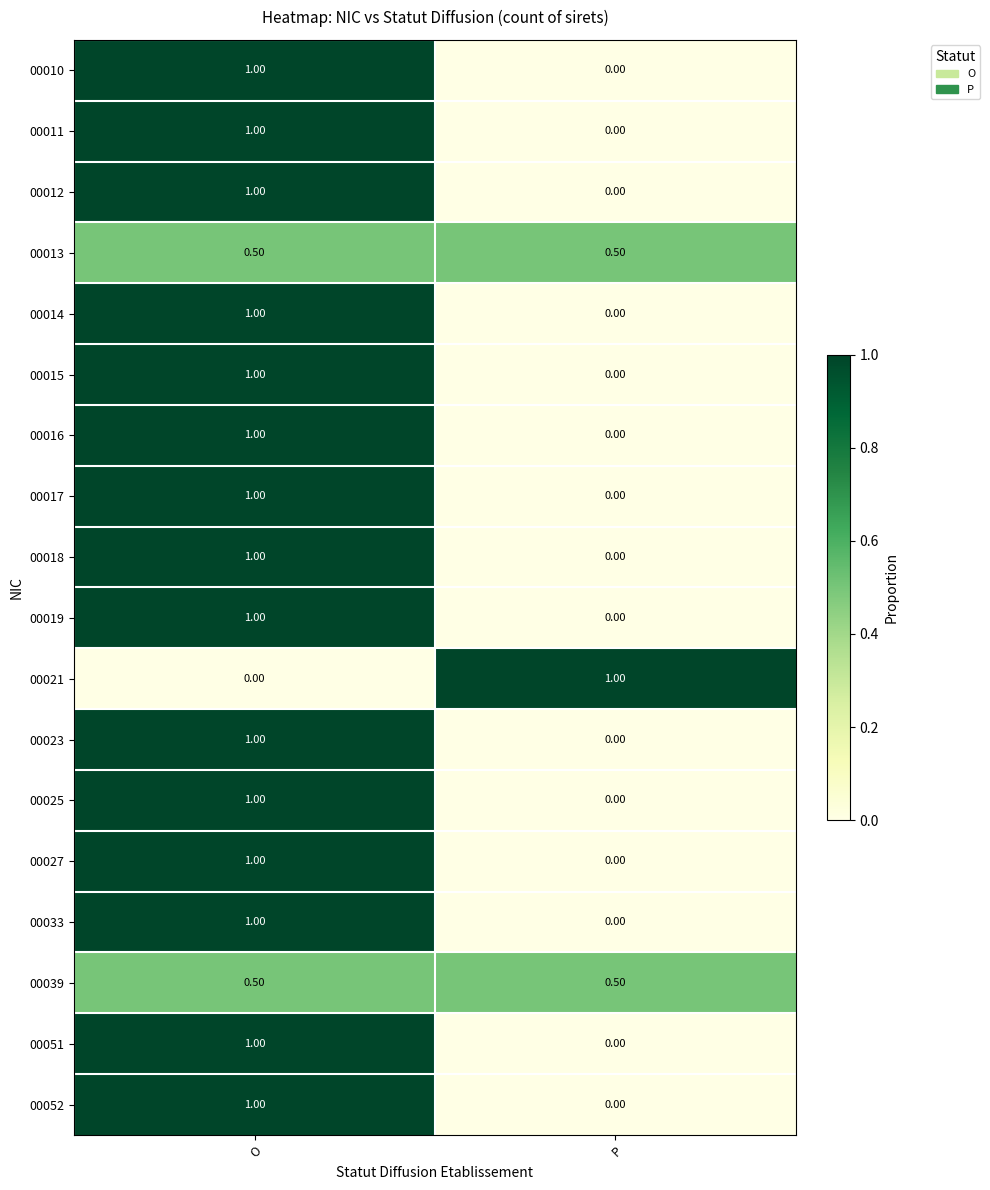

What is the difference between the highest and lowest values at O?

1.0